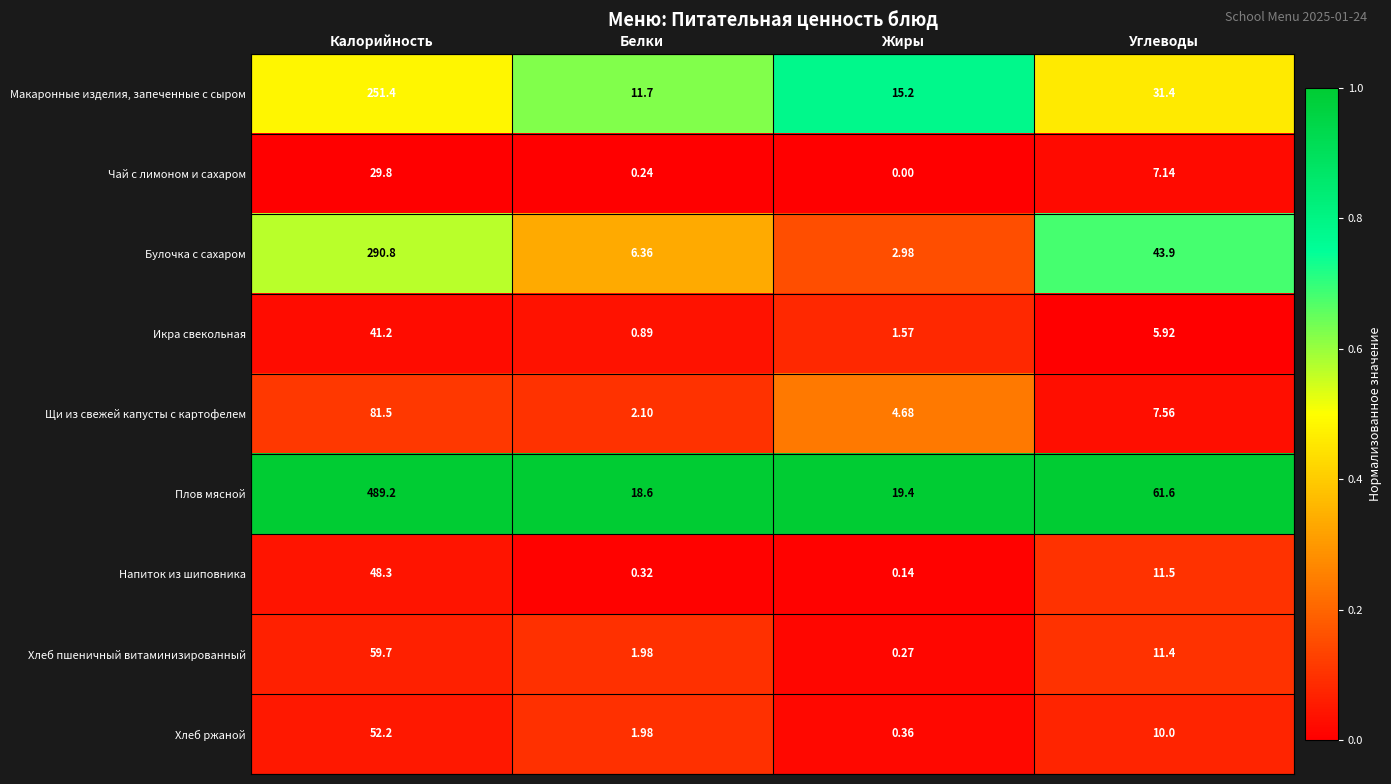

At Углеводы, list the series in order from largest to smallest.

Плов мясной, Булочка с сахаром, Макаронные изделия, запеченные с сыром, Напиток из шиповника, Хлеб пшеничный витаминизированный, Хлеб ржаной, Щи из свежей капусты с картофелем, Чай с лимоном и сахаром, Икра свекольная